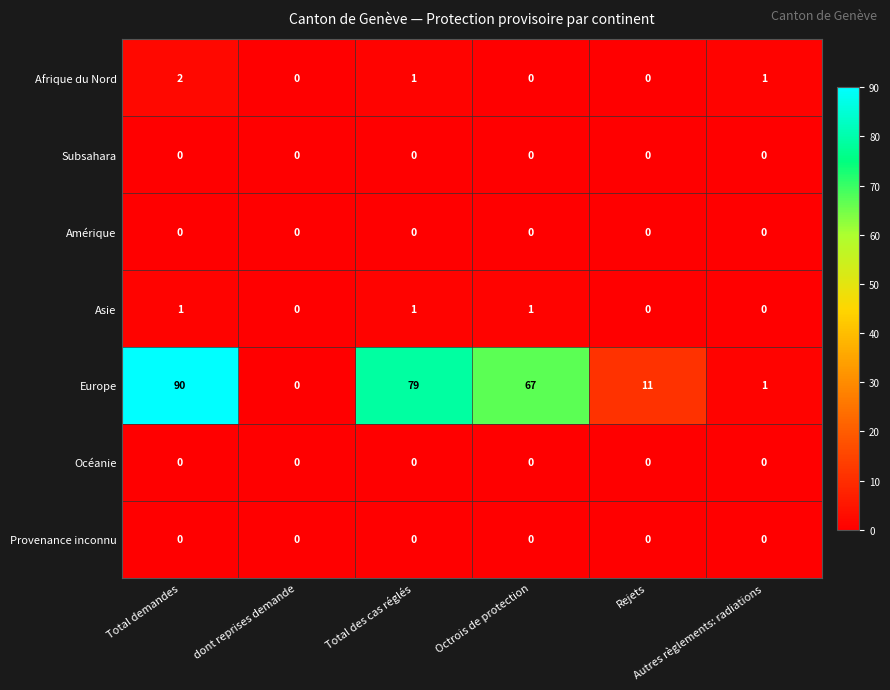

What is the difference between the maximum and second lowest values in the Europe series?

89